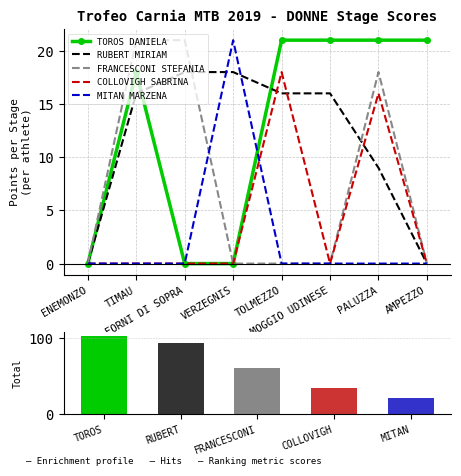

Which series has the largest total across all categories?

TOROS DANIELA